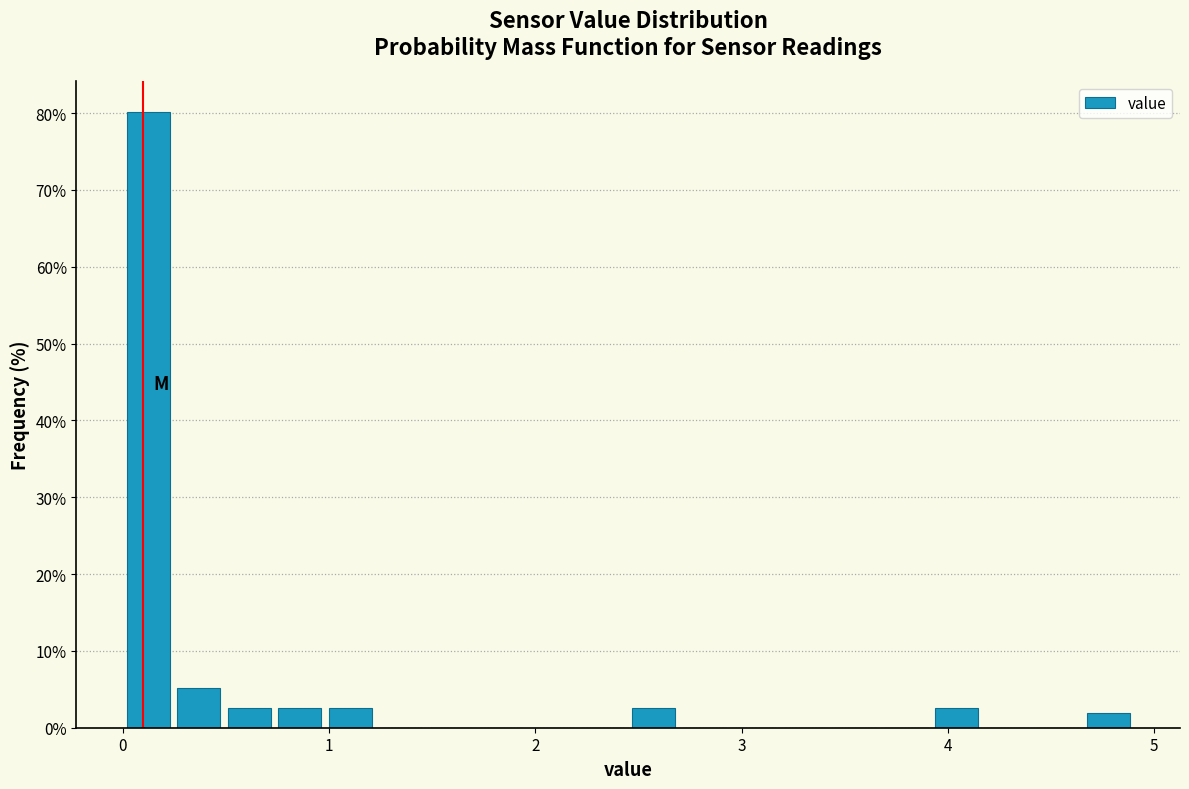

Read against the x-axis, roughly where is the centre of the tallest bar?

0.1